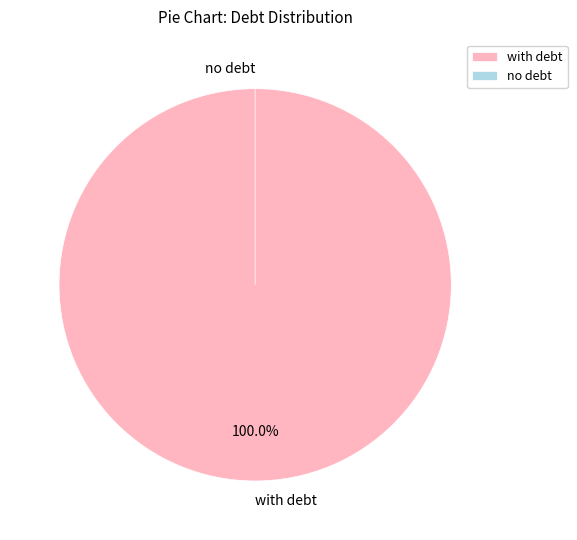

Is it true that 1 is 5% of the pie?

True